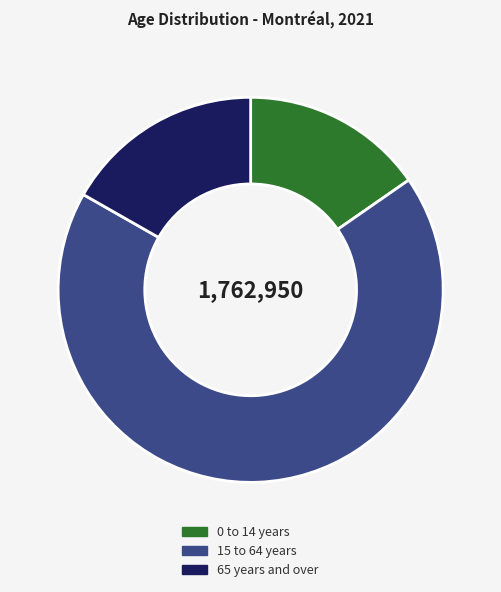

Does 15 to 64 years represent more than half of the total?

Yes